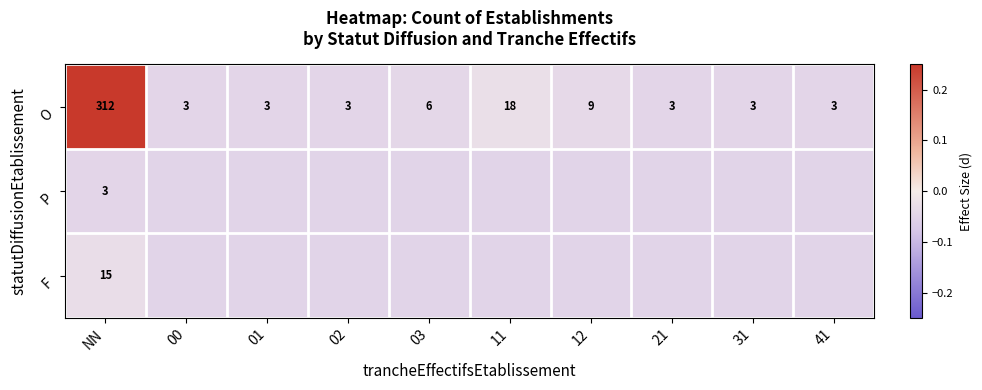

At NN, list the series in order from smallest to largest.

P, F, O